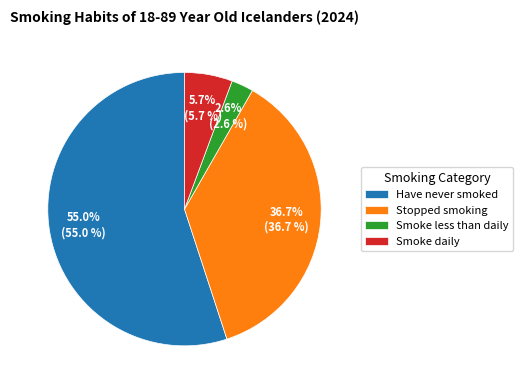

Rank the categories by value from lowest to highest.

Smoke less than daily, Smoke daily, Stopped smoking, Have never smoked